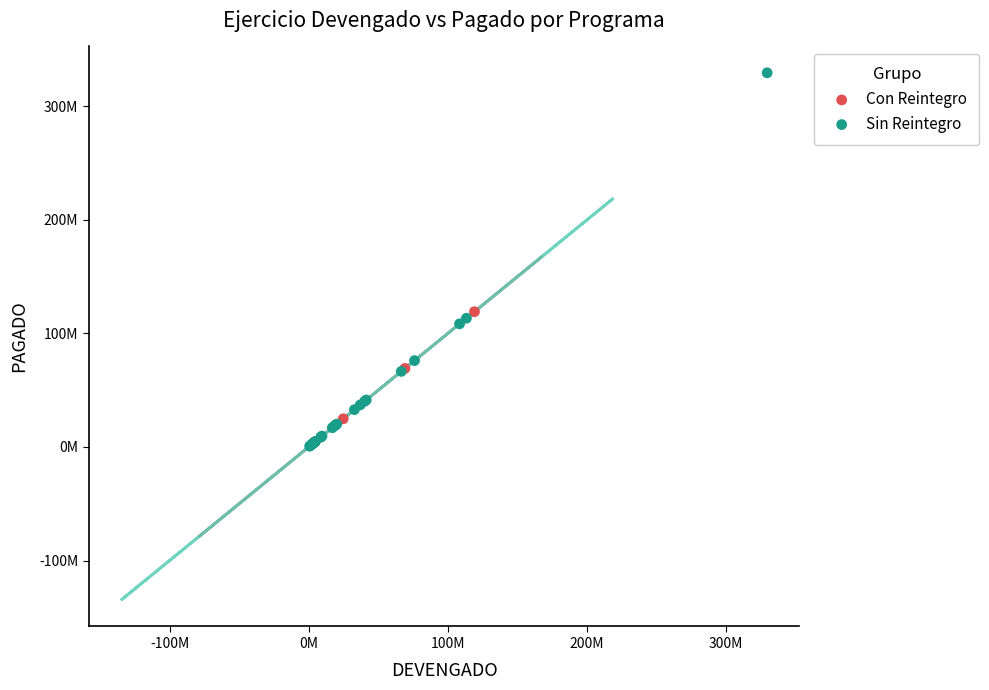

Which series reaches the maximum Y coordinate?

Sin Reintegro